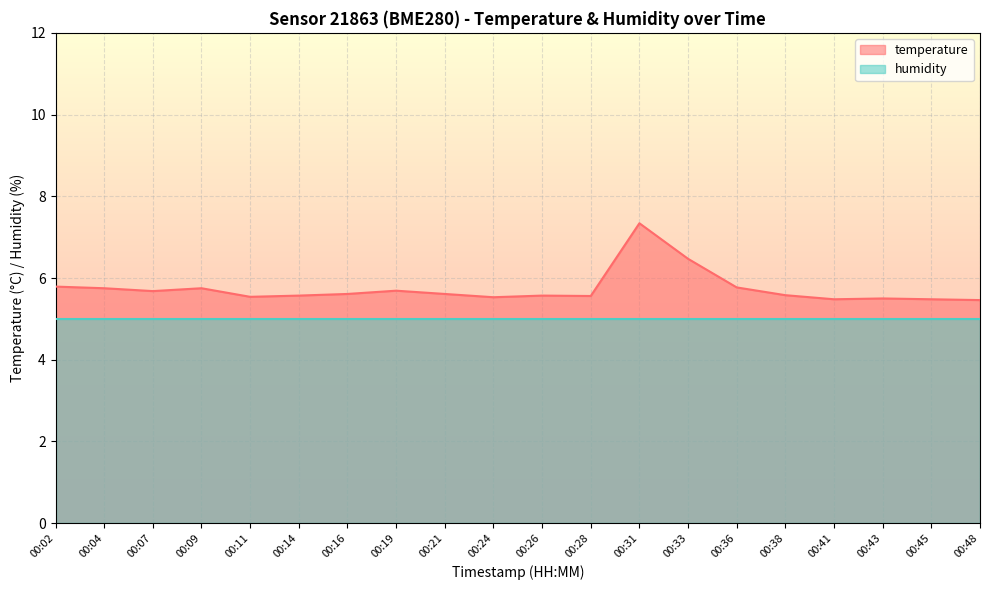

Rank the categories by value from highest to lowest.

00:31, 00:33, 00:02, 00:36, 00:04, 00:09, 00:19, 00:07, 00:16, 00:21, 00:38, 00:14, 00:26, 00:28, 00:11, 00:24, 00:43, 00:41, 00:45, 00:48